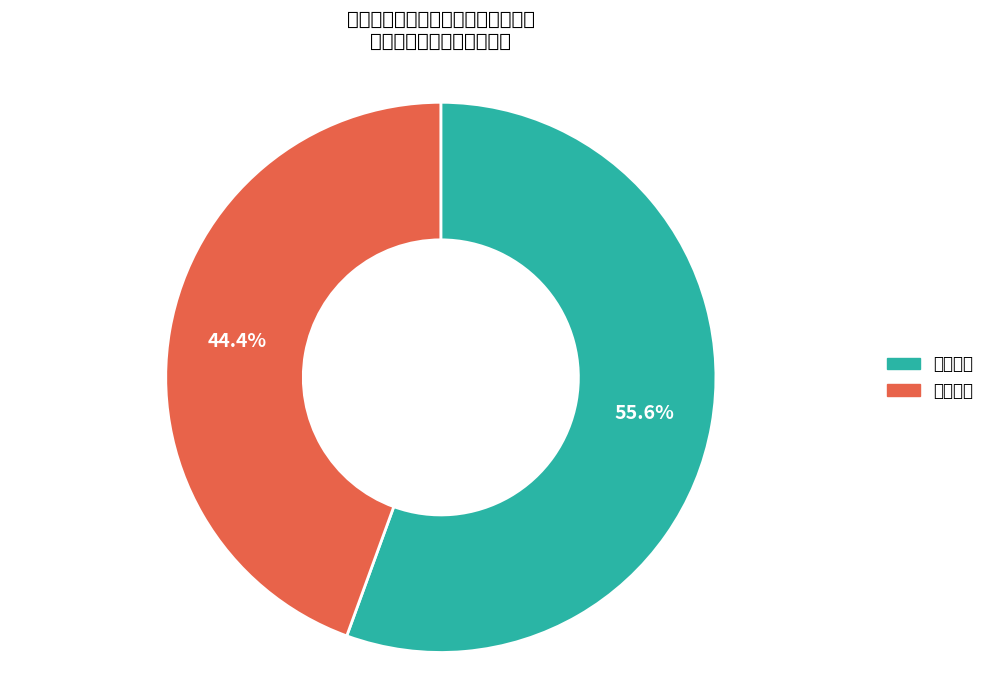

Is 公卫医师 the majority of the pie?

Yes